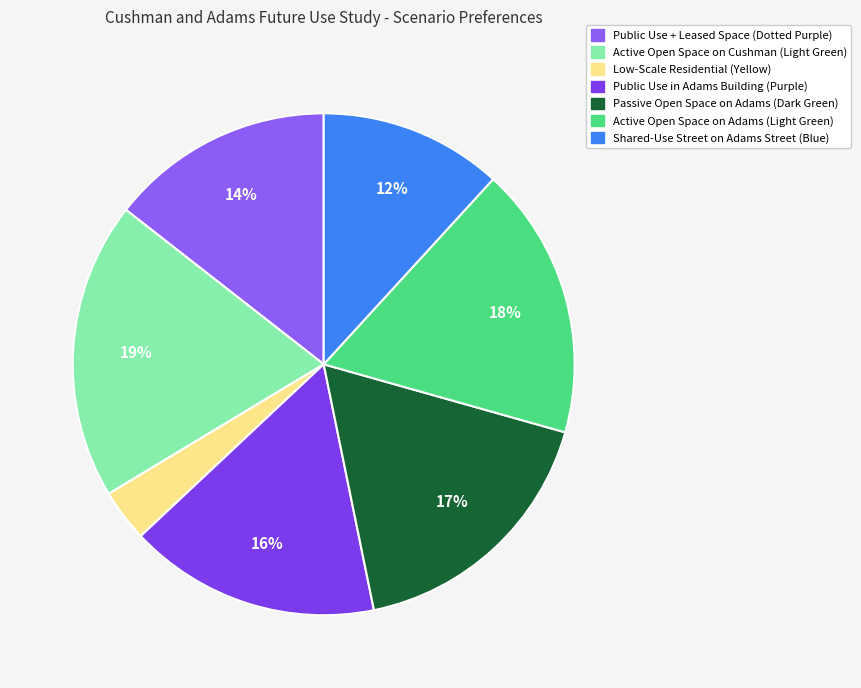

Combined, do Active Open Space on Cushman (Light Green) and Active Open Space on Adams (Light Green) account for over 50%?

No